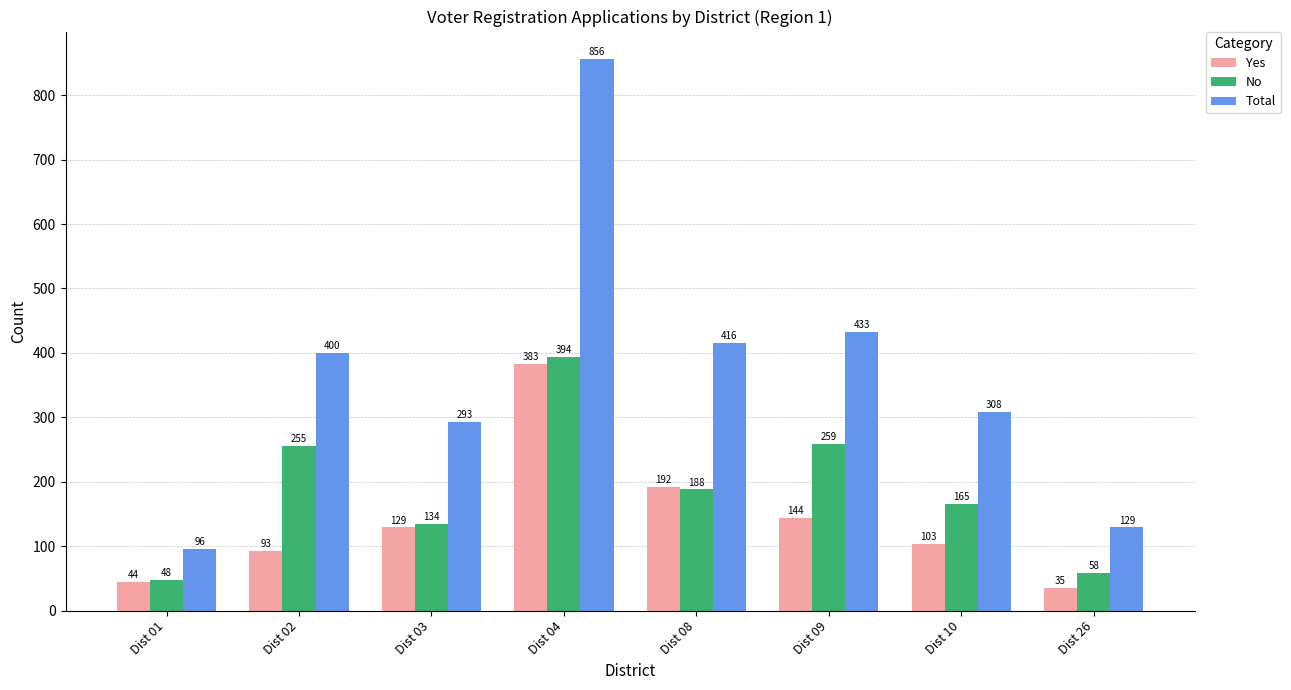

Reading left to right, transcribe all the data shown in this chart.

Yes: 44	93	129	383	192	144	103	35
No: 48	255	134	394	188	259	165	58
Total: 96	400	293	856	416	433	308	129